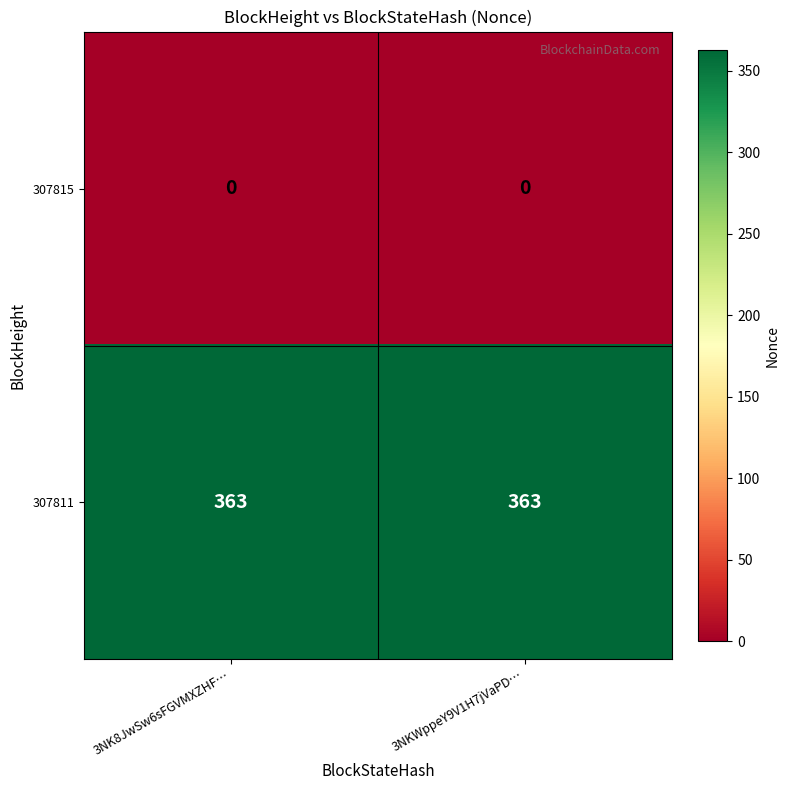

What is the total value across all series at 3NKWppeY9V1H7jVaPD…?

363